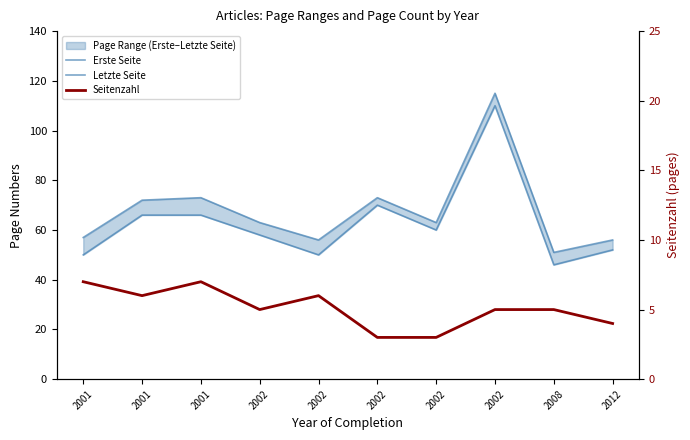

True or false: Letzte Seite and Seitenzahl intersect in this chart.

False